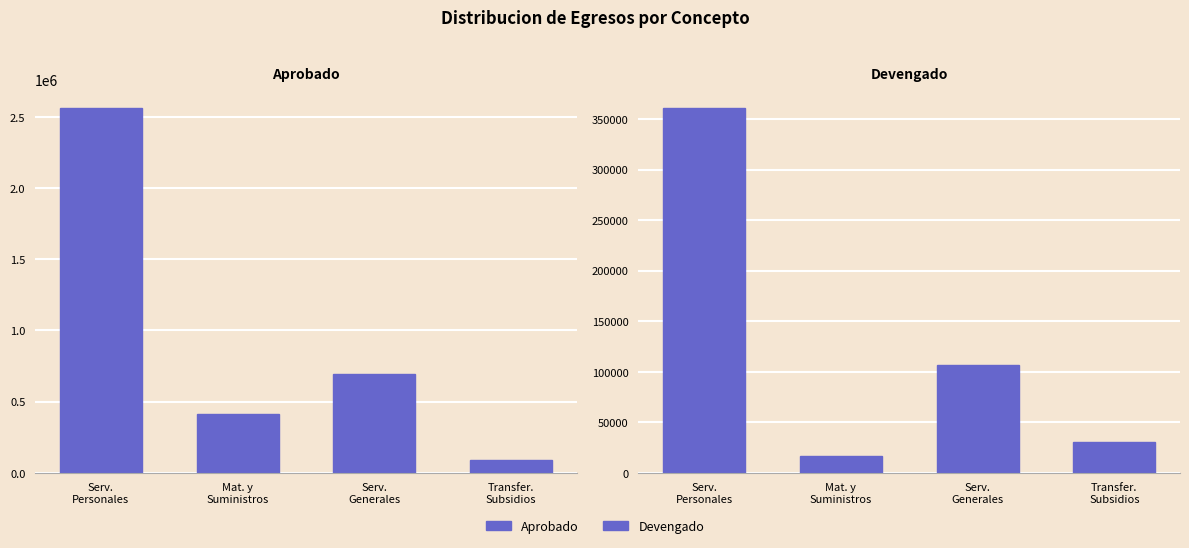

At which category is the sum across all series the highest?

Serv.
Personales